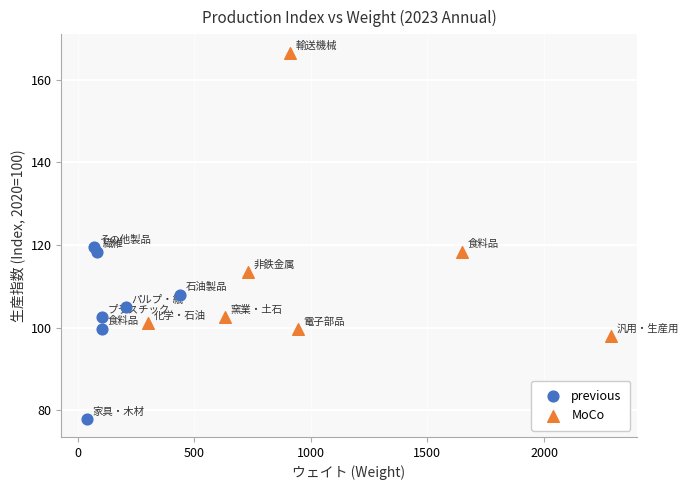

Which series reaches the maximum Y coordinate?

MoCo